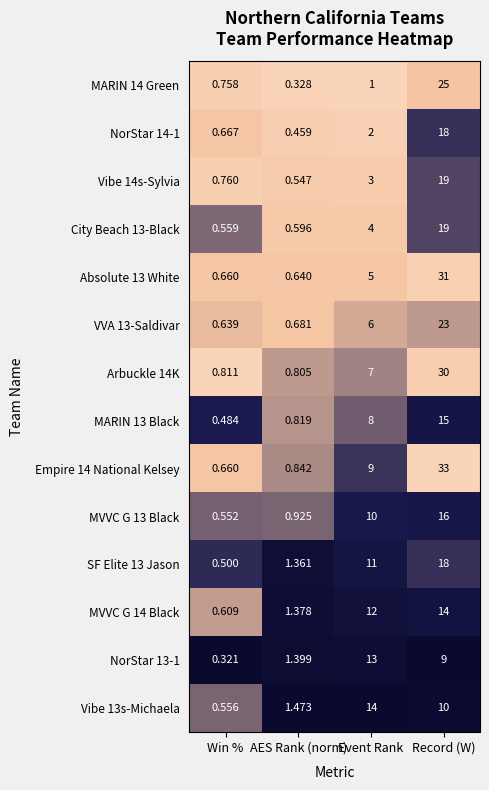

At which label is City Beach 13-Black closest to 9?

Event Rank